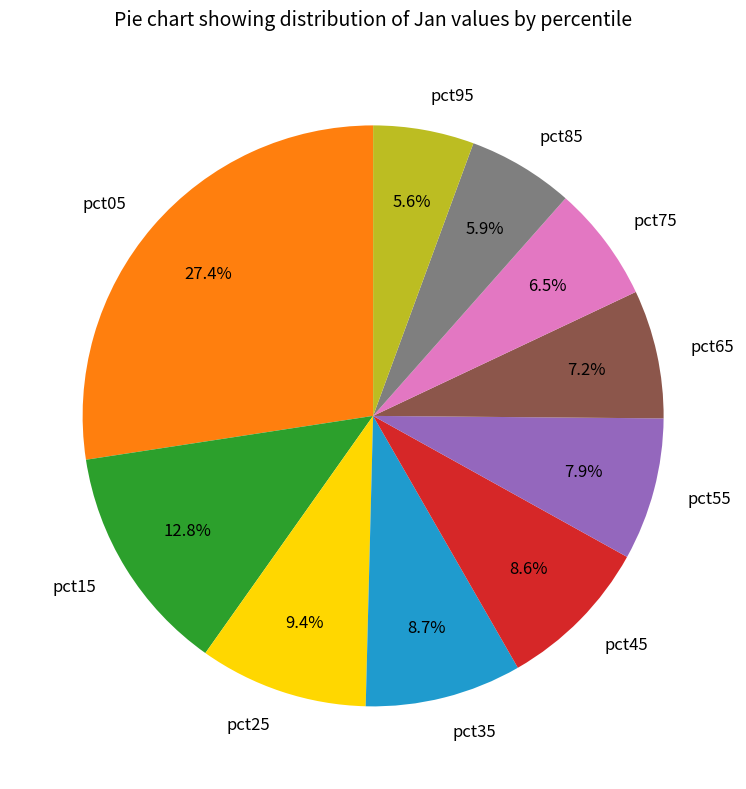

Count the number of slices in the pie.

10